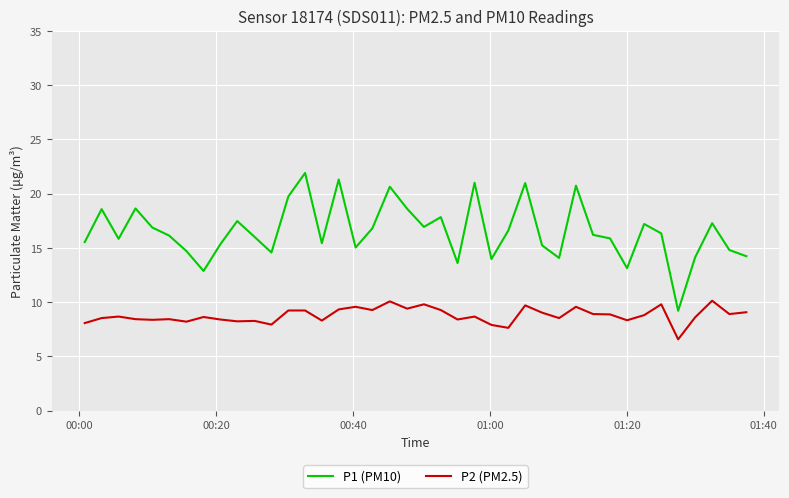

Rank the series by their average value, from highest to lowest.

P1 (PM10), P2 (PM2.5)